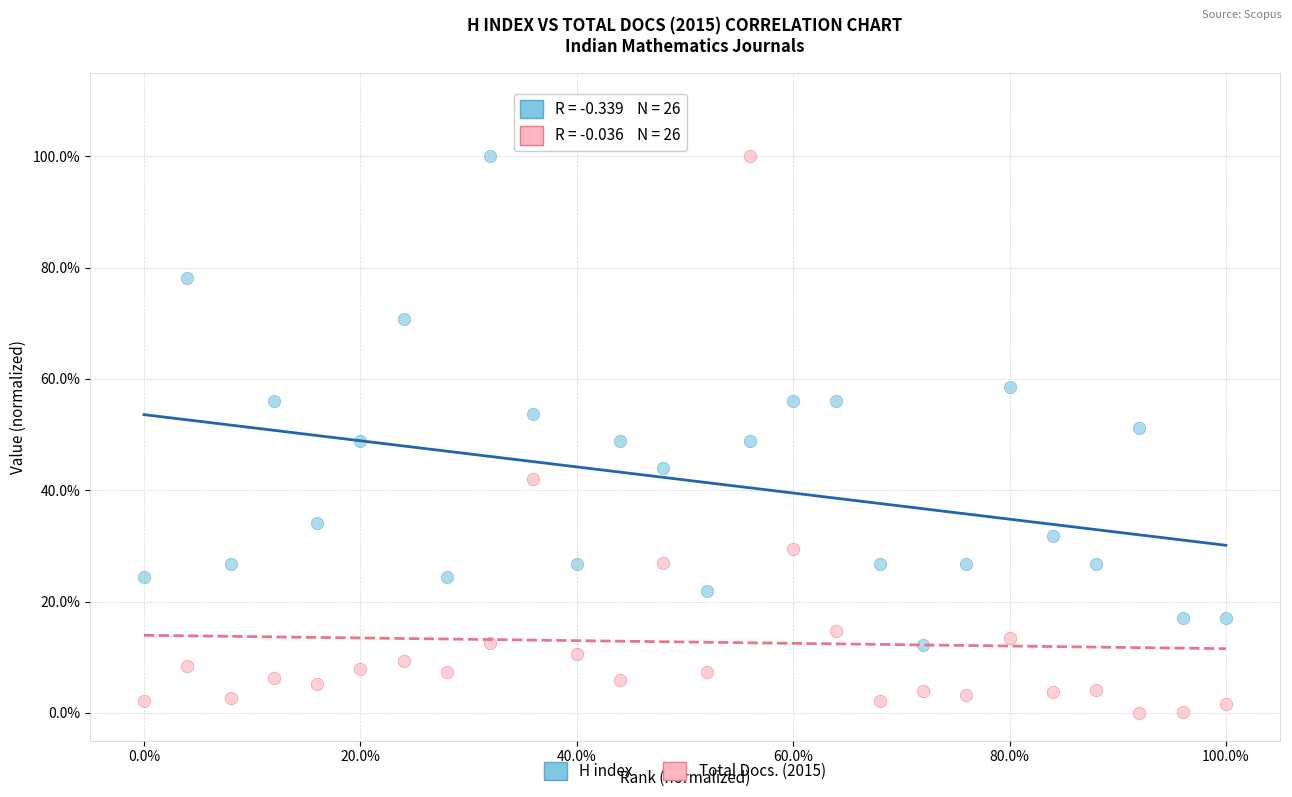

What are all the series names shown in the legend?

H index, Total Docs. (2015)